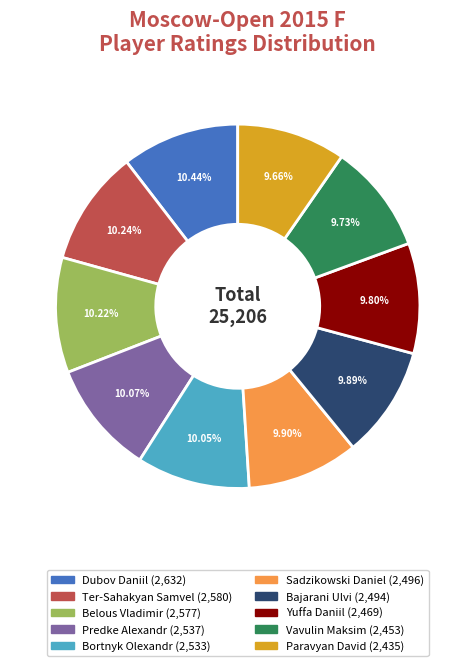

Is Dubov Daniil the majority of the pie?

No